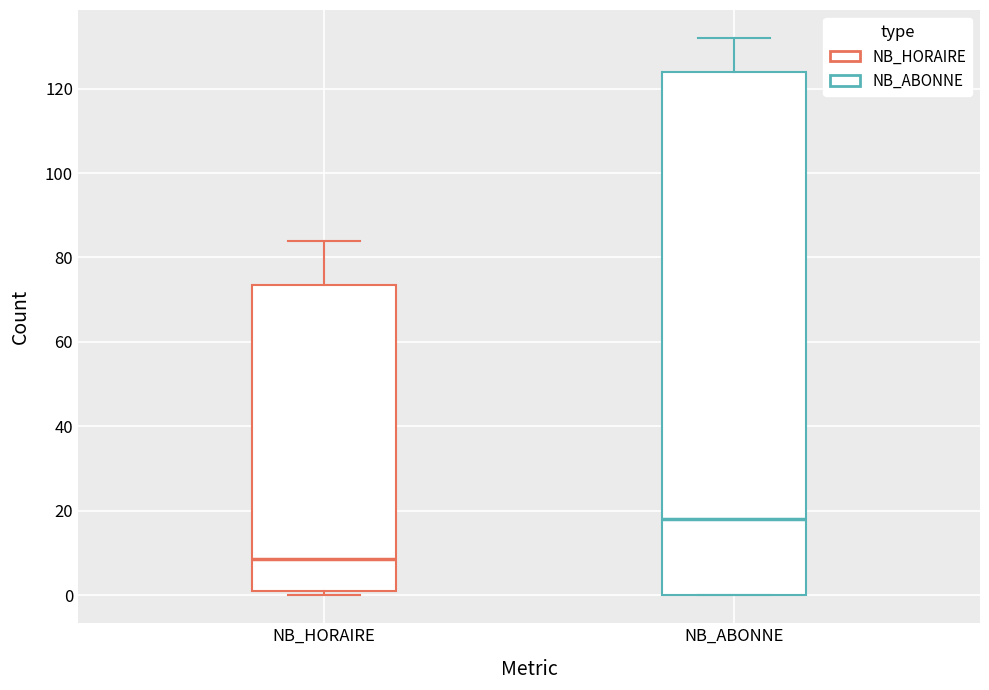

Where does the upper whisker of the box for NB_HORAIRE end on the y-axis? The values are not printed on the chart, so give them approximately, as read against the axis.

84